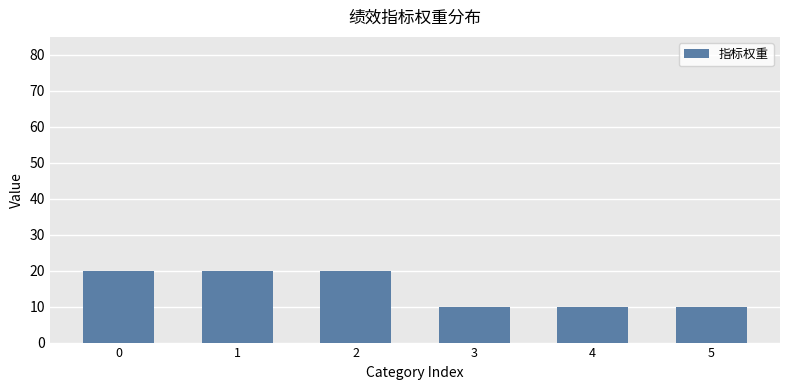

Count the number of data series in this chart.

1